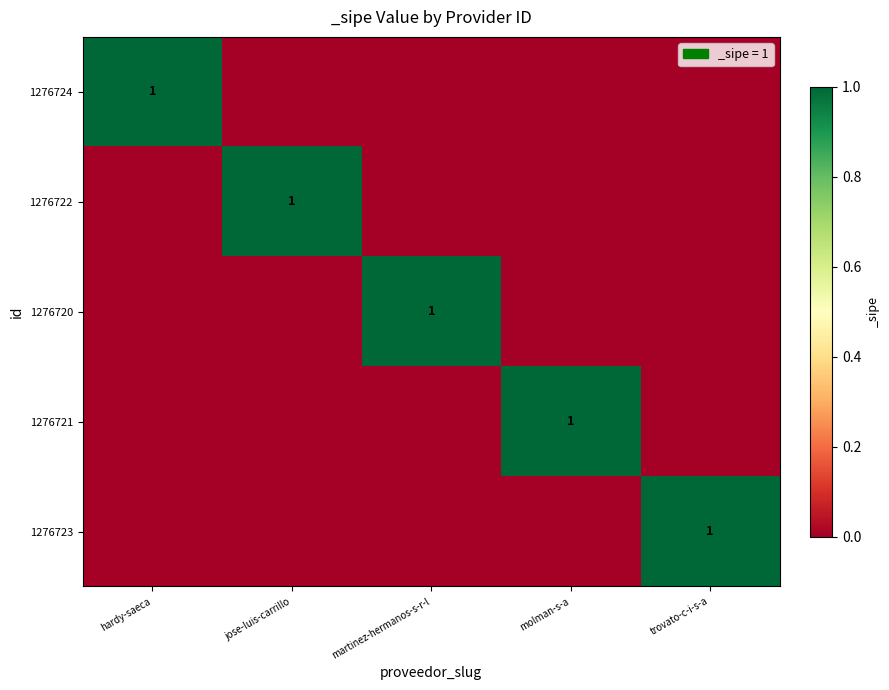

Which has a higher value, martinez-hermanos-s-r-l or molman-s-a?

martinez-hermanos-s-r-l